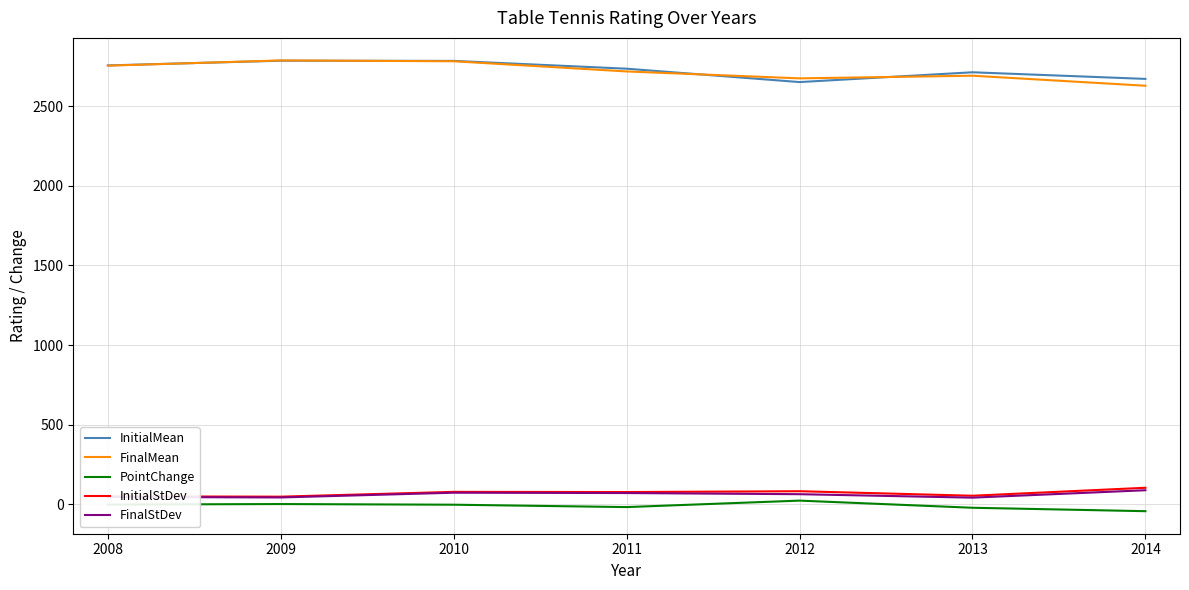

Is the value of FinalMean at 2012 greater than the value of PointChange at 2008?

Yes